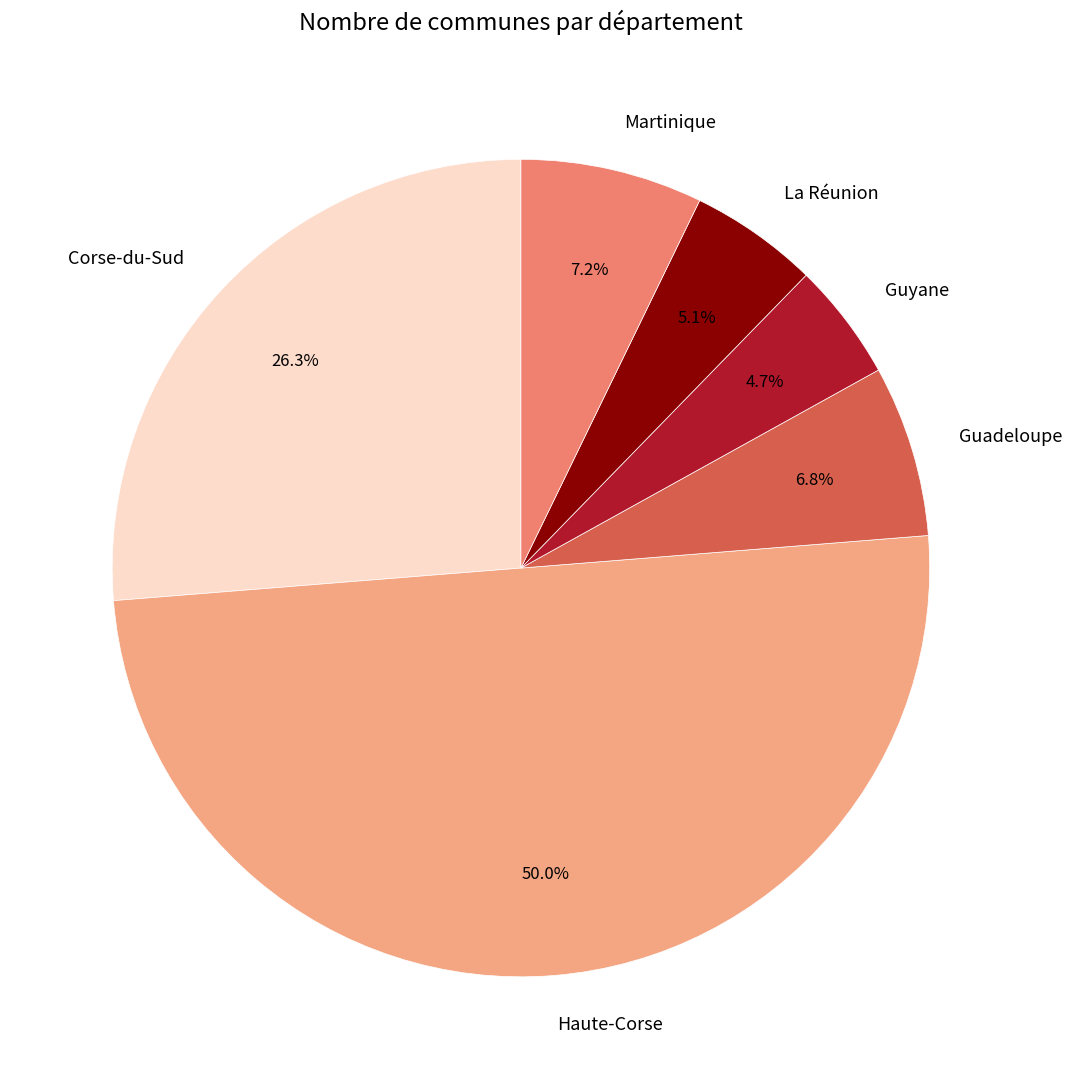

What percentage is the Guyane slice, to the nearest percent?

5%